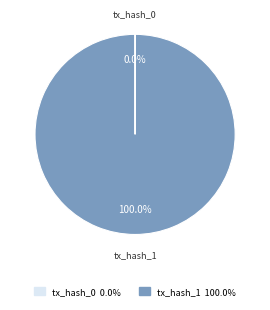

True or false: tx_hash_1 accounts for 86% of the total.

False